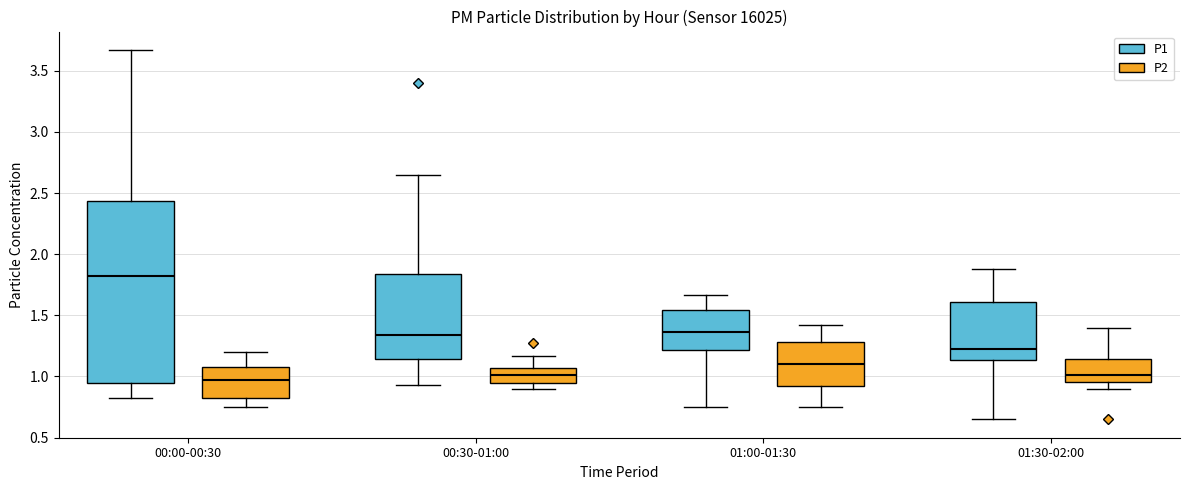

Reading left to right, read every box against the y-axis: the position of its median line, the range the box covers, and the ends of its whiskers. The values are not printed on the chart, so give them approximately, as read against the axis.

00:00-00:30 (P1): median 1.85, box 0.95 to 2.45, whiskers 0.80 to 3.65
00:00-00:30 (P2): median 1.00, box 0.85 to 1.10, whiskers 0.75 to 1.20
00:30-01:00 (P1): median 1.35, box 1.15 to 1.85, whiskers 0.95 to 2.65
00:30-01:00 (P2): median 1.00, box 0.95 to 1.05, whiskers 0.90 to 1.15
01:00-01:30 (P1): median 1.35, box 1.20 to 1.55, whiskers 0.75 to 1.65
01:00-01:30 (P2): median 1.10, box 0.90 to 1.30, whiskers 0.75 to 1.40
01:30-02:00 (P1): median 1.25, box 1.15 to 1.60, whiskers 0.65 to 1.90
01:30-02:00 (P2): median 1.00, box 0.95 to 1.15, whiskers 0.90 to 1.40